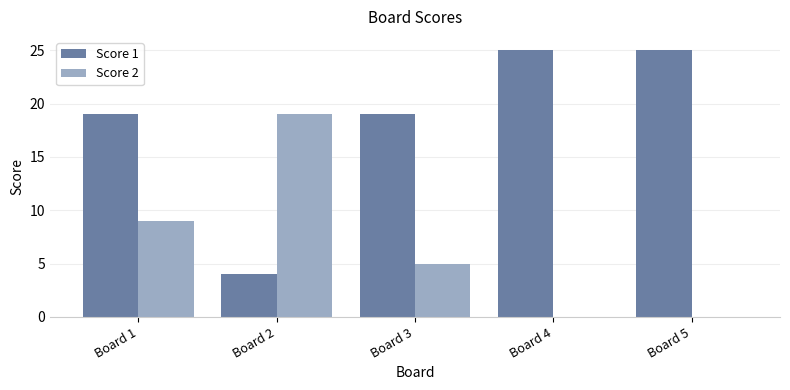

The Score 2 series shows 12 at Board 2. True or false?

False